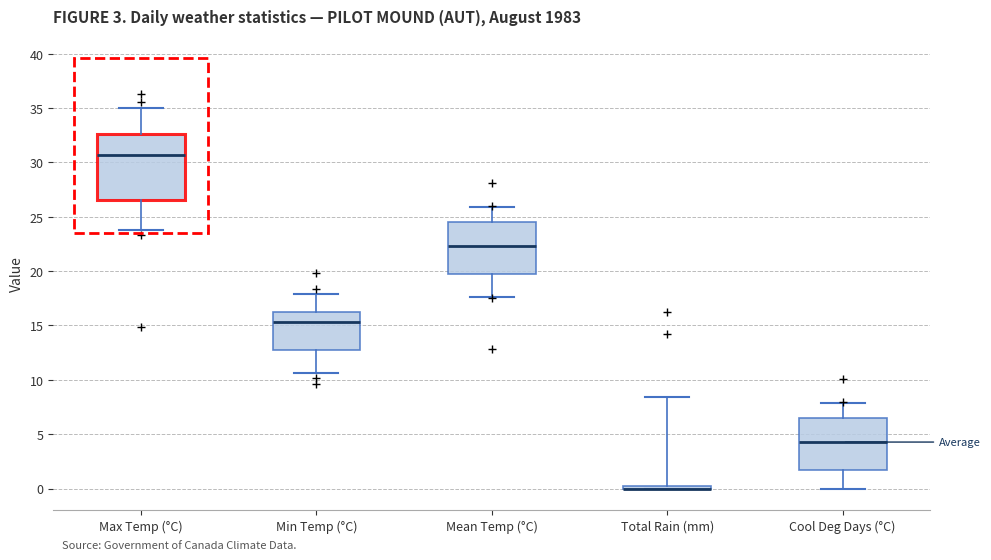

Reading left to right, transcribe this box plot: for each box, give where its median line is, the range the box spans, and where its two whiskers end, as read against the y-axis. The values are not printed on the chart, so give them approximately, as read against the axis.

Max Temp (°C): median 30.5, box 26.5 to 32.5, whiskers 24.0 to 35.0
Min Temp (°C): median 15.5, box 13.0 to 16.0, whiskers 10.5 to 18.0
Mean Temp (°C): median 22.5, box 19.5 to 24.5, whiskers 17.5 to 26.0
Total Rain (mm): box collapsed to a line at 0.0, whiskers 0.0 to 8.5
Cool Deg Days (°C): median 4.5, box 1.5 to 6.5, whiskers 0.0 to 8.0